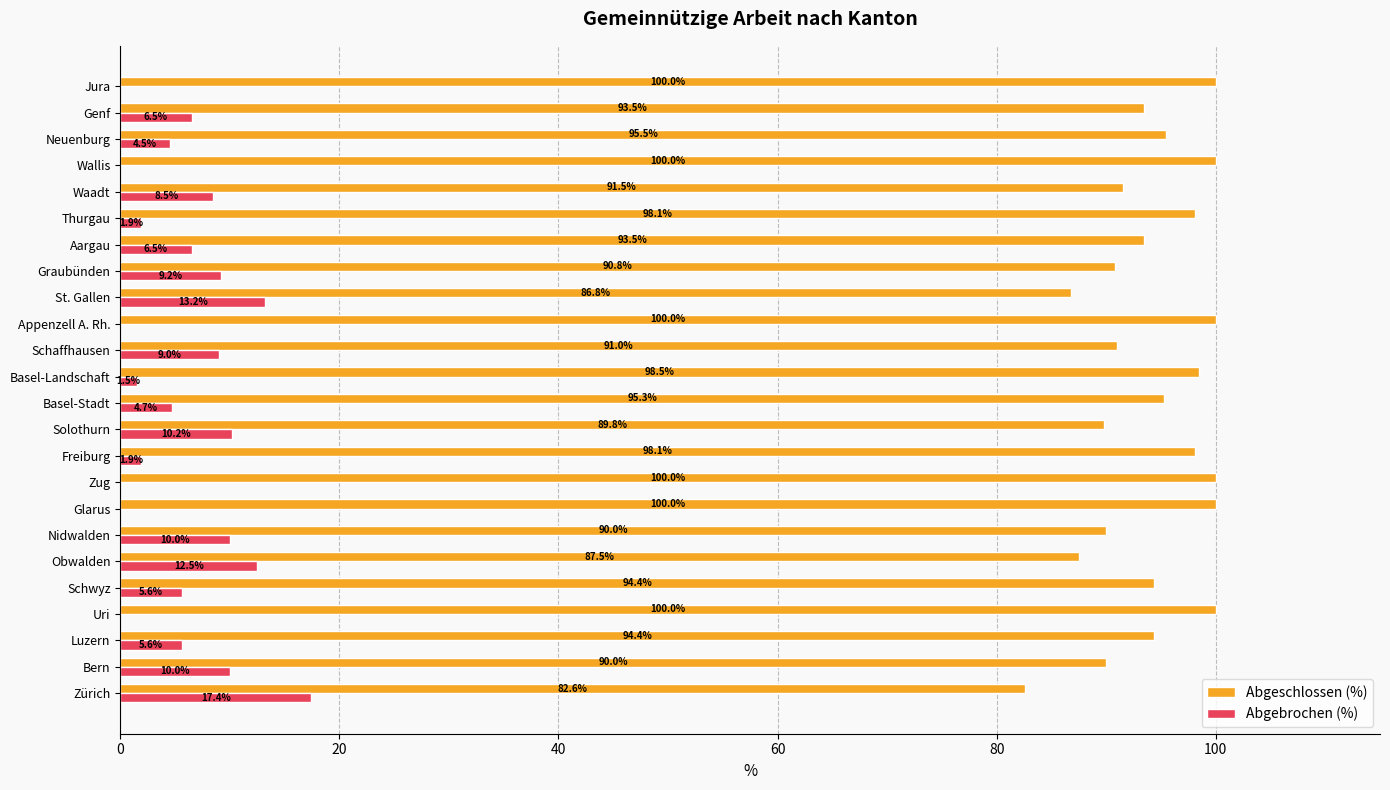

Where is Abgebrochen (%) nearest to the value 8?

Waadt